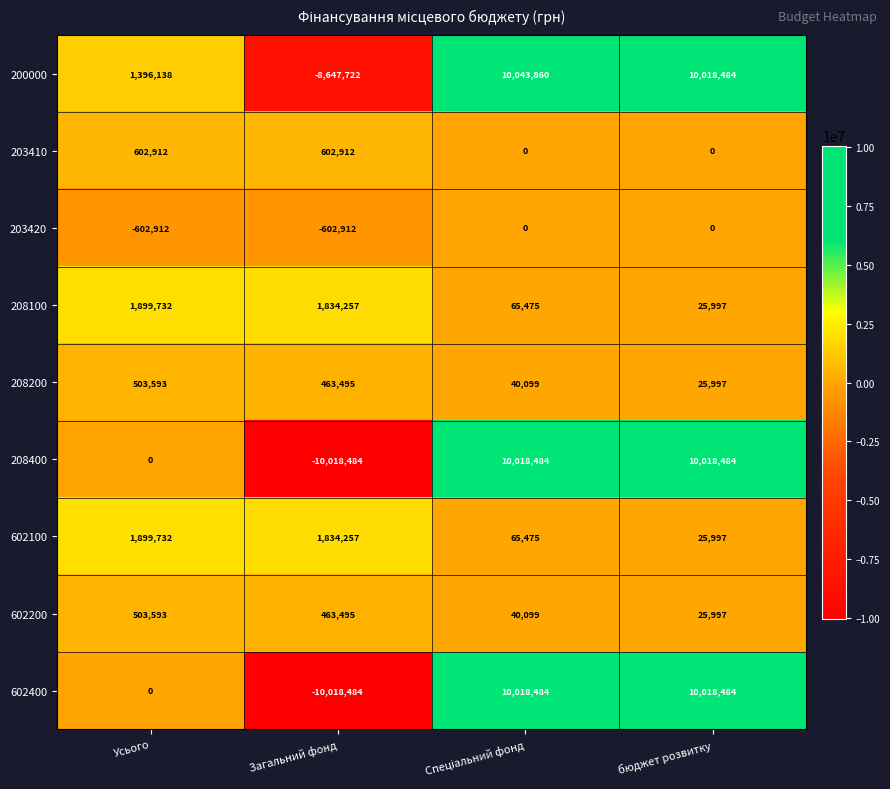

What is the smallest value displayed?

-10018484